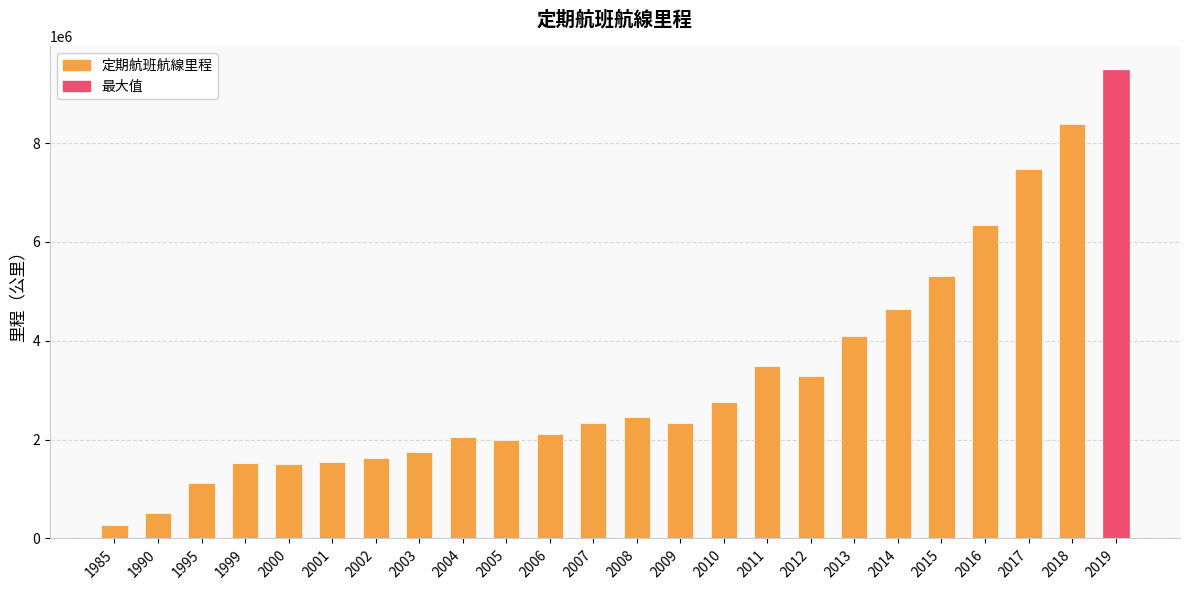

Which has a higher value, 2011 or 2008?

2011